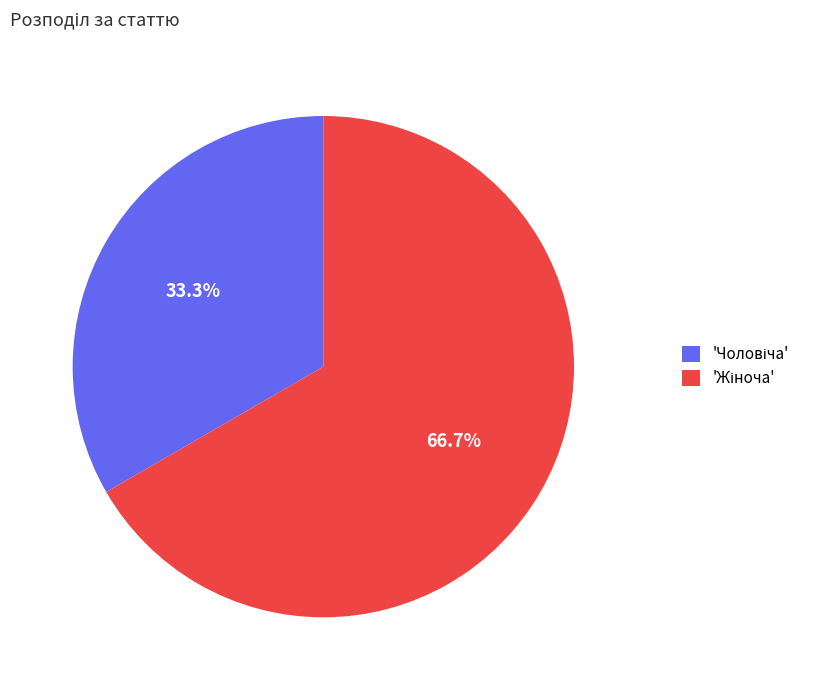

How many slices are in this pie chart?

2